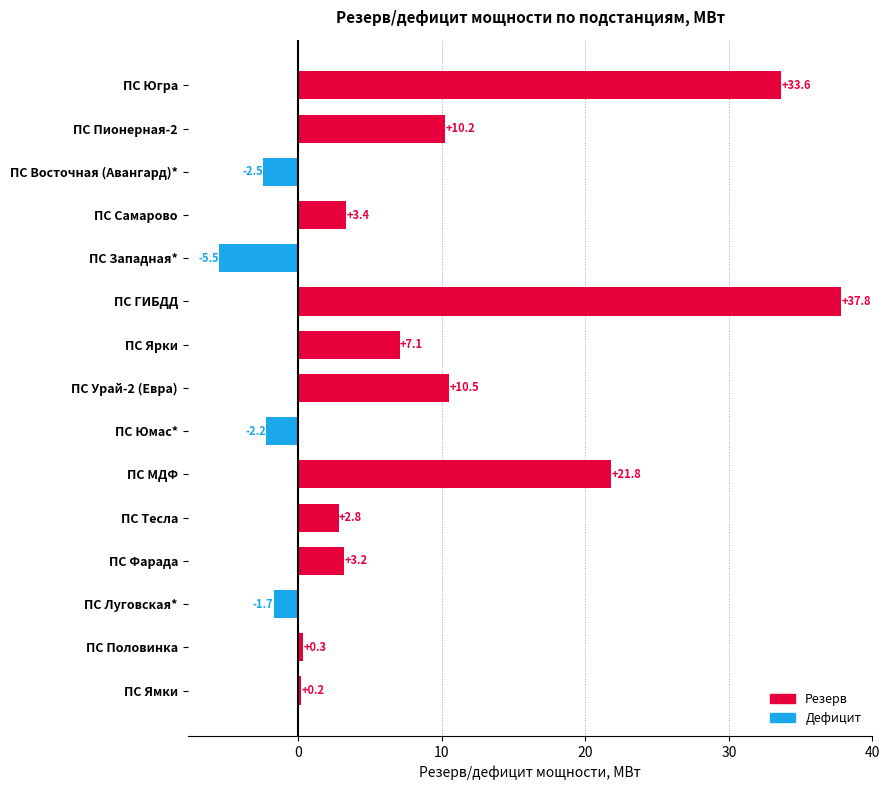

At which label is the value closest to 16?

ПС Урай-2 (Евра)